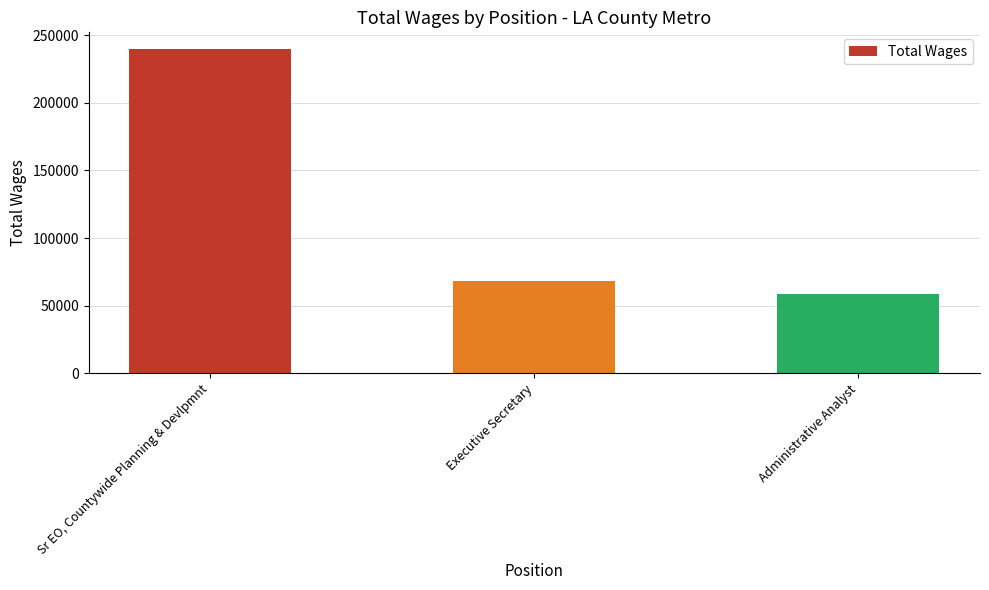

What is the smallest value displayed?

58386